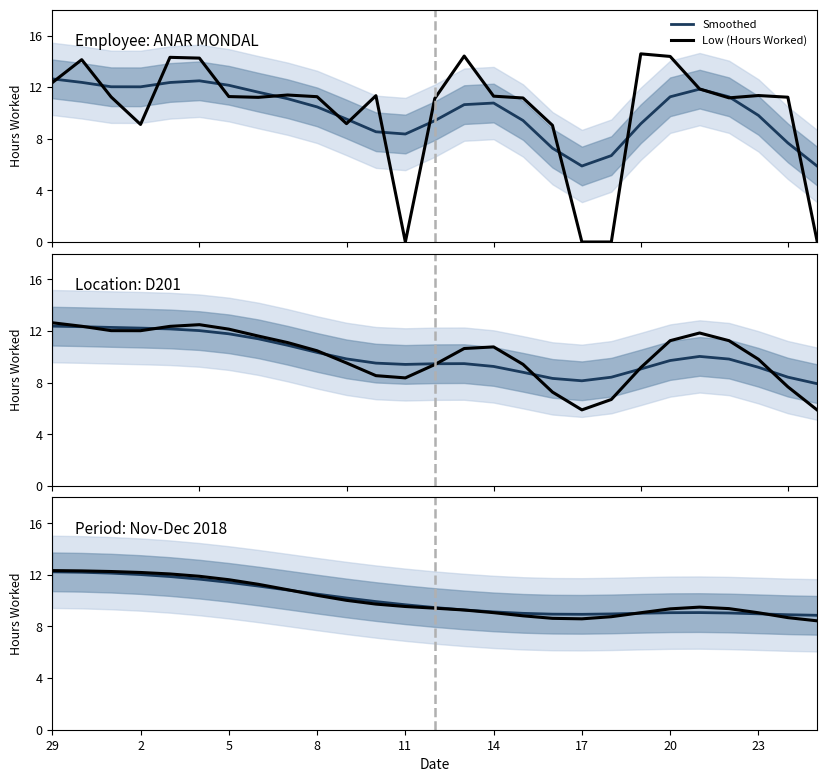

Reading right to left, list all the values displayed in this chart.

Smoothed: 8.9	8.9	9.0	9.0	9.1	9.1	9.0	9.0	8.9	9.0	9.0	9.1	9.3	9.5	9.7	9.9	10.2	10.5	10.8	11.1	11.4	11.7	11.9	12.0	12.1	12.2	12.2
Low (Hours Worked): 0.0	11.2	11.3	11.2	11.9	14.4	14.6	0.0	0.0	9.0	11.2	11.3	14.4	11.1	0.0	11.3	9.2	11.3	11.4	11.2	11.3	14.2	14.3	9.1	11.2	14.1	12.3
Smoothed (Hours Worked): 5.9	7.7	9.8	11.3	11.8	11.3	9.2	6.7	5.9	7.3	9.4	10.8	10.6	9.4	8.4	8.5	9.5	10.5	11.1	11.6	12.1	12.5	12.4	12.0	12.0	12.4	12.6
Trend (Hours Worked): 8.4	8.7	9.1	9.4	9.5	9.4	9.1	8.8	8.6	8.6	8.8	9.1	9.3	9.4	9.5	9.7	10.0	10.4	10.9	11.3	11.6	11.9	12.1	12.2	12.3	12.3	12.3